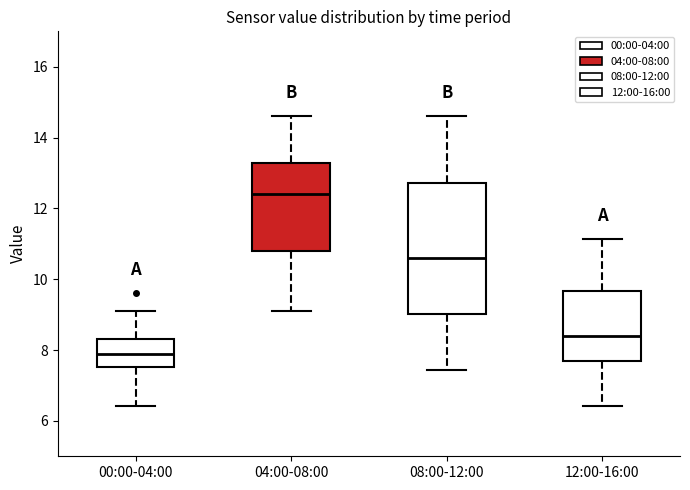

Reading left to right, read every box against the y-axis: the position of its median line, the range the box covers, and the ends of its whiskers. The values are not printed on the chart, so give them approximately, as read against the axis.

00:00-04:00: median 7.8, box 7.6 to 8.4, whiskers 6.4 to 9.2
04:00-08:00: median 12.4, box 10.8 to 13.2, whiskers 9.2 to 14.6
08:00-12:00: median 10.6, box 9.0 to 12.8, whiskers 7.4 to 14.6
12:00-16:00: median 8.4, box 7.8 to 9.6, whiskers 6.4 to 11.2